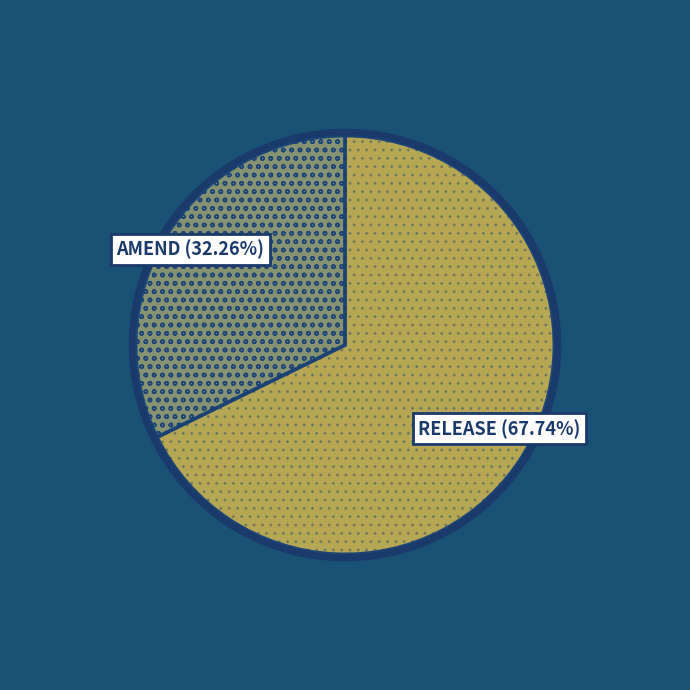

How many slices are in this pie chart?

3